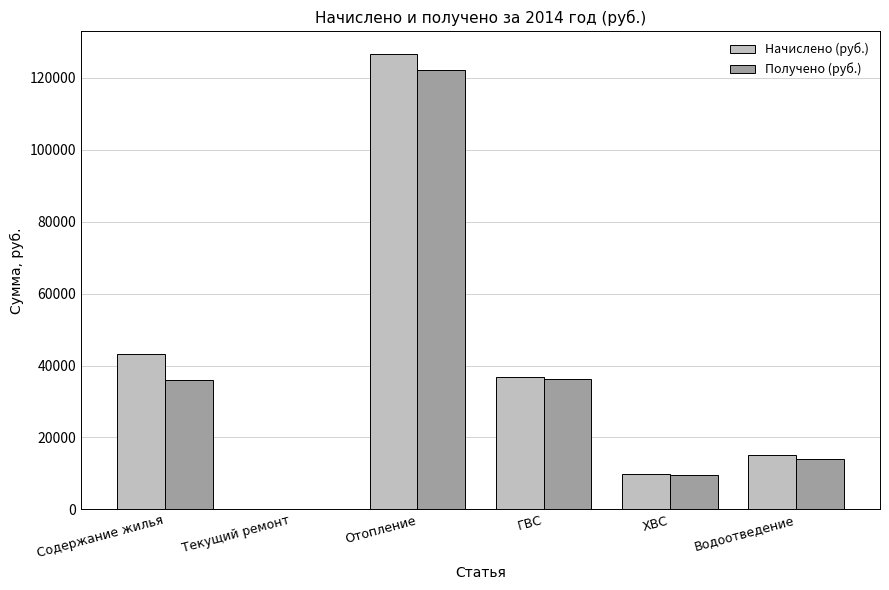

Which series changed the most between Содержание жилья and Водоотведение?

Начислено (руб.)